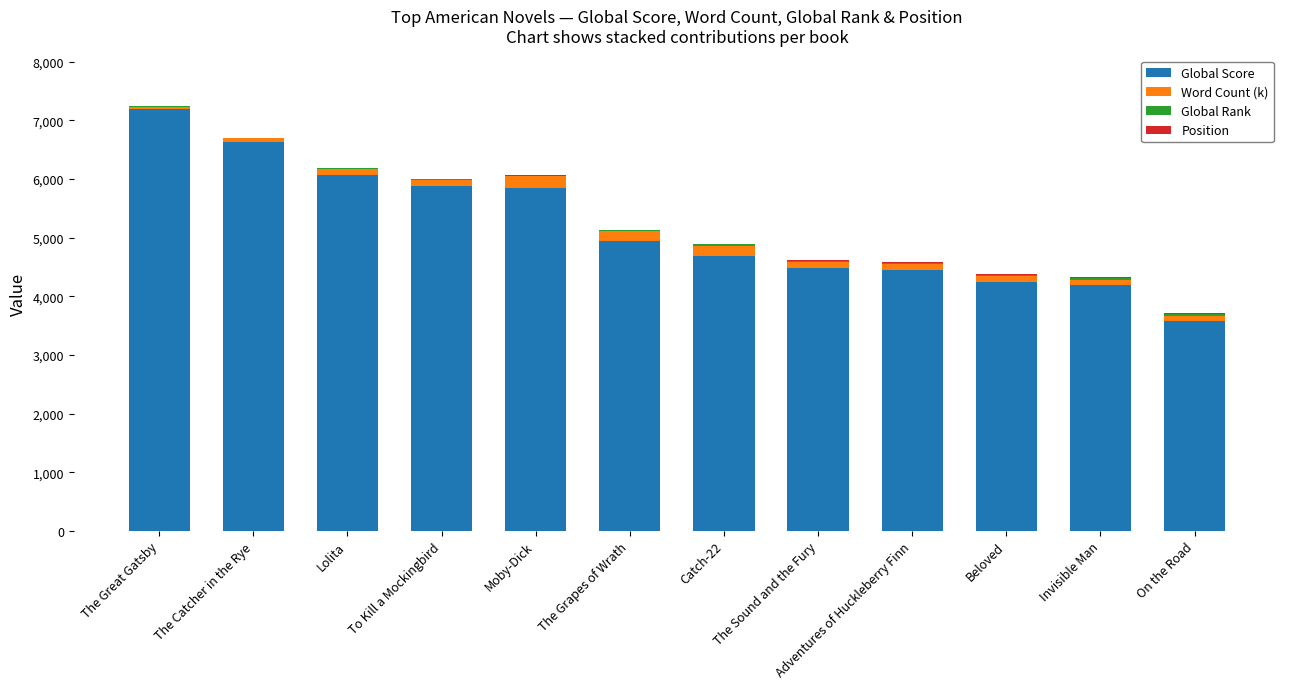

Are the bars grouped side by side (vs. stacked)?

No